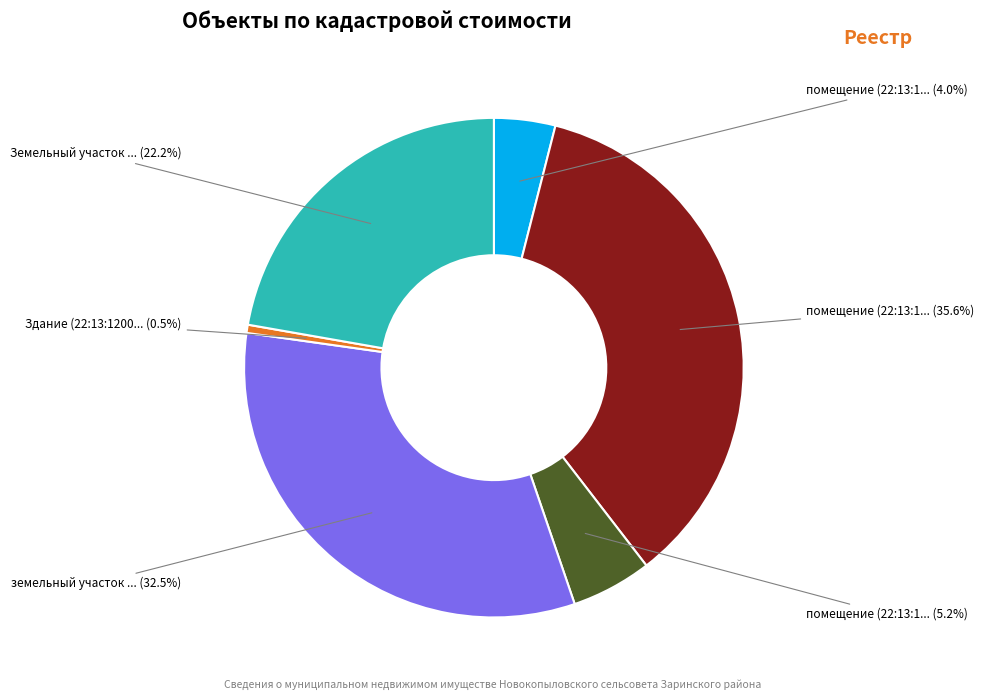

Is there any slice that represents more than half of the pie?

No